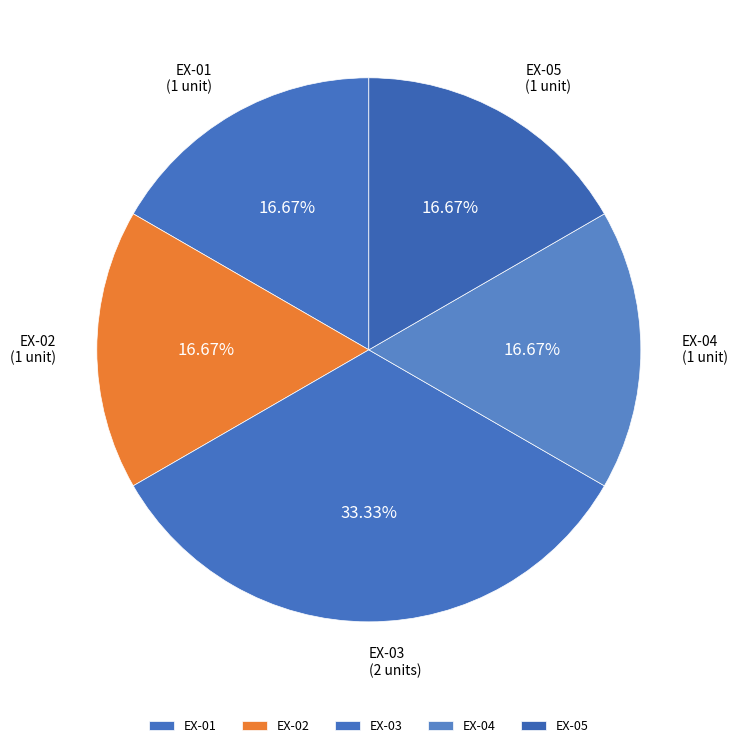

Do EX-02 and EX-05 together represent more than half of the pie?

No